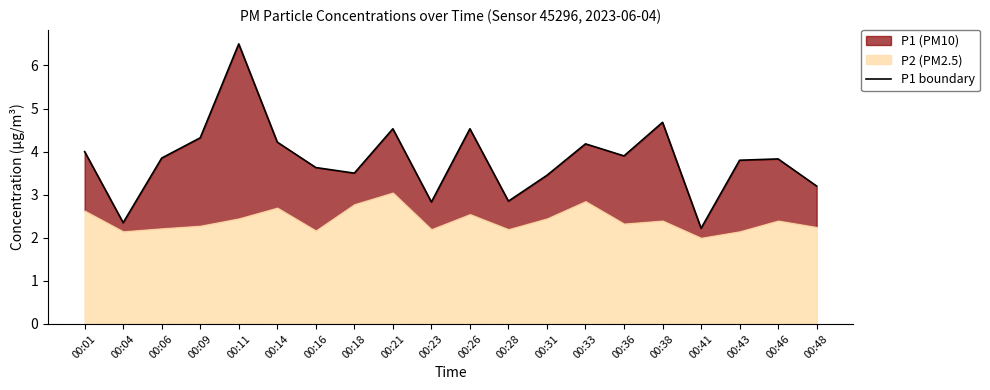

What value does the data have at 00:09?

4.3